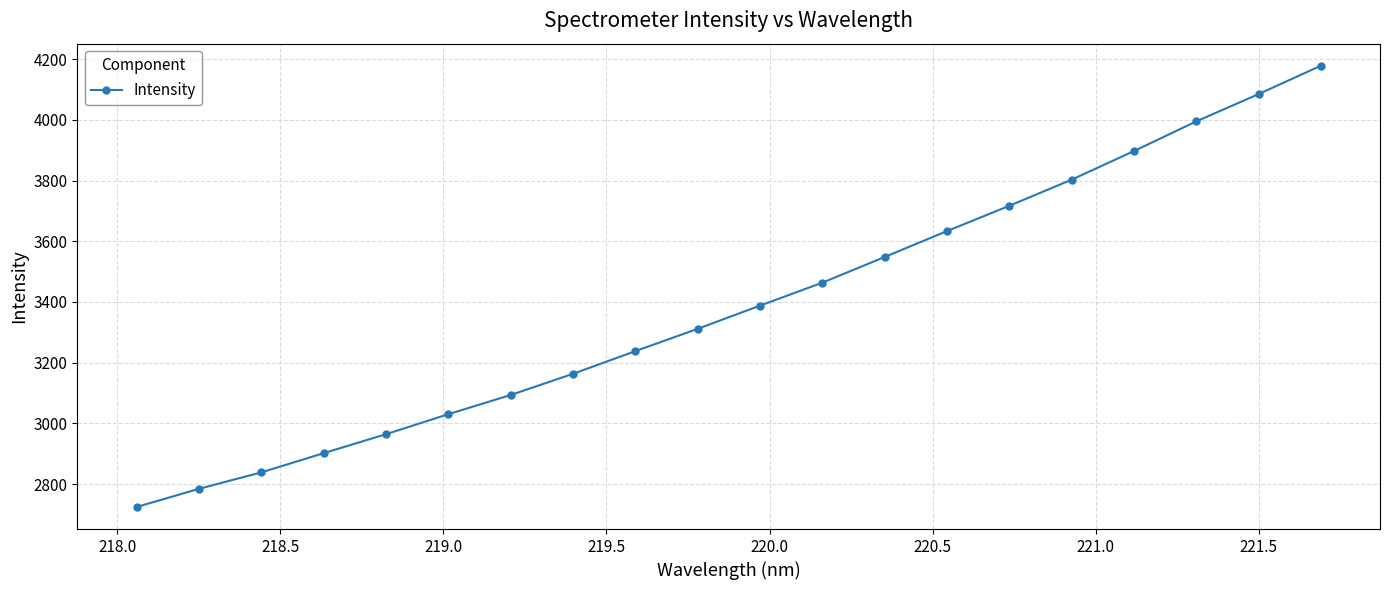

What is the difference between the second highest and minimum values?

1360.0